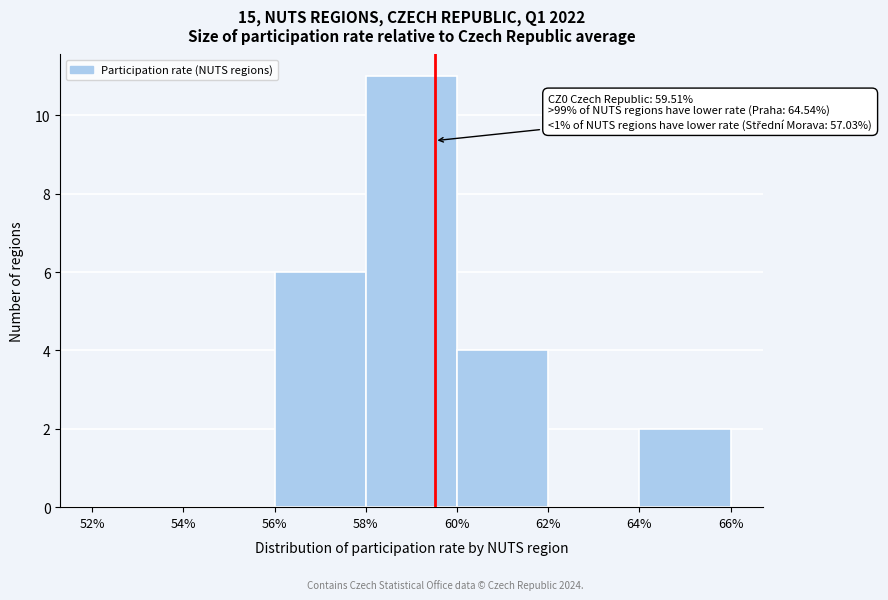

Over which range of the x-axis is the bar tallest?

58% to 60%